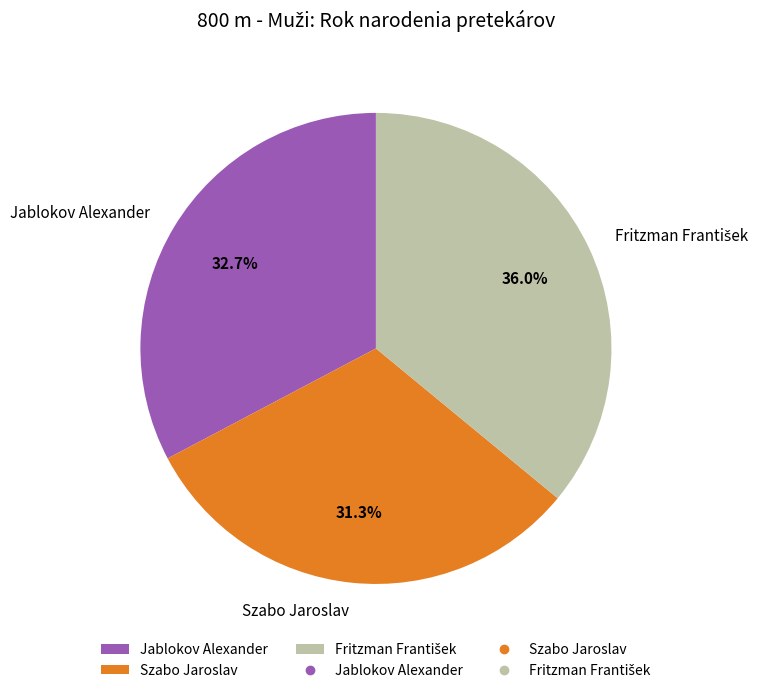

Which has a higher value, Szabo Jaroslav or Jablokov Alexander?

Jablokov Alexander